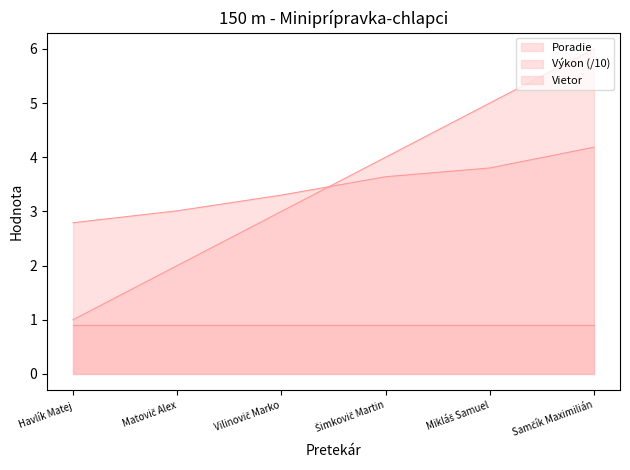

Which category has the lowest value in the Výkon series?

Havlík Matej